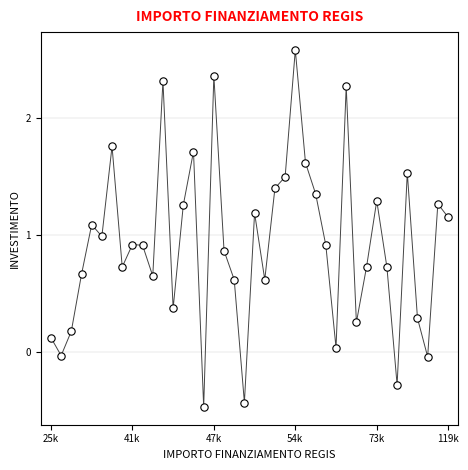

What is the range of Y values (max minus min)?

3.0